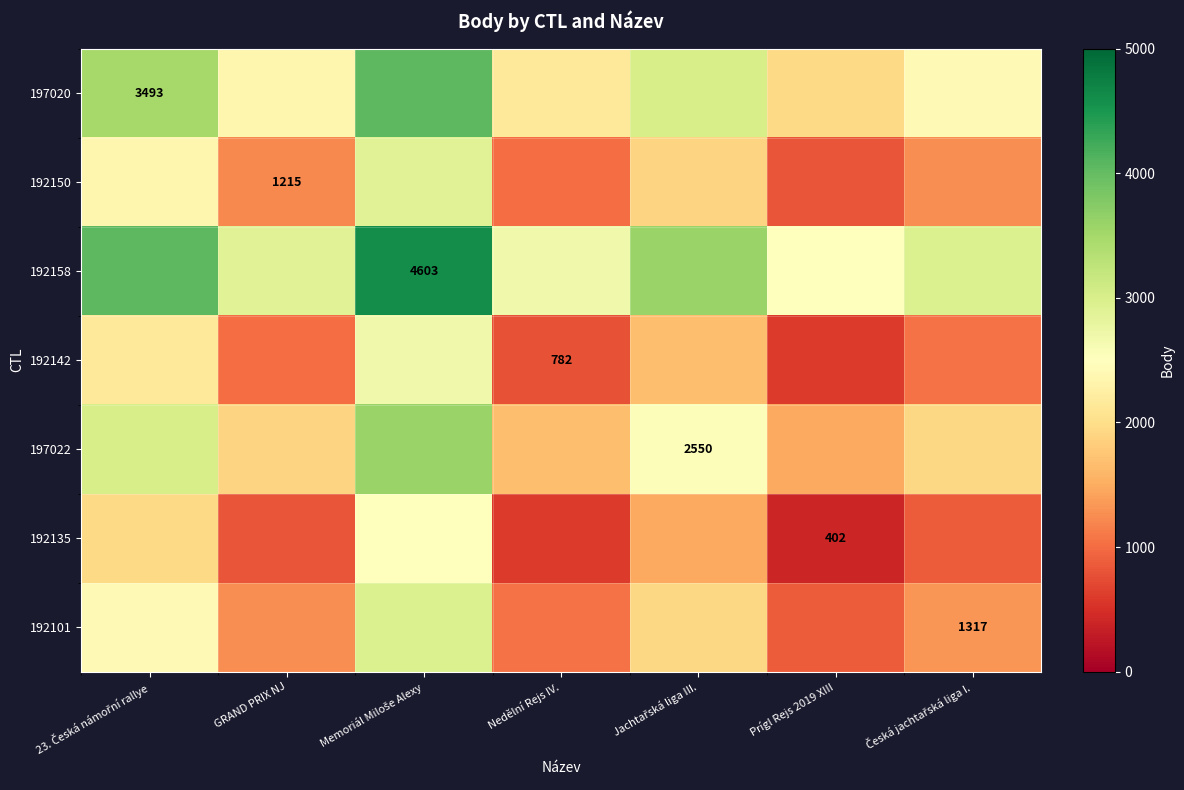

At which category is the sum across all series the highest?

Memoriál Miloše Alexy